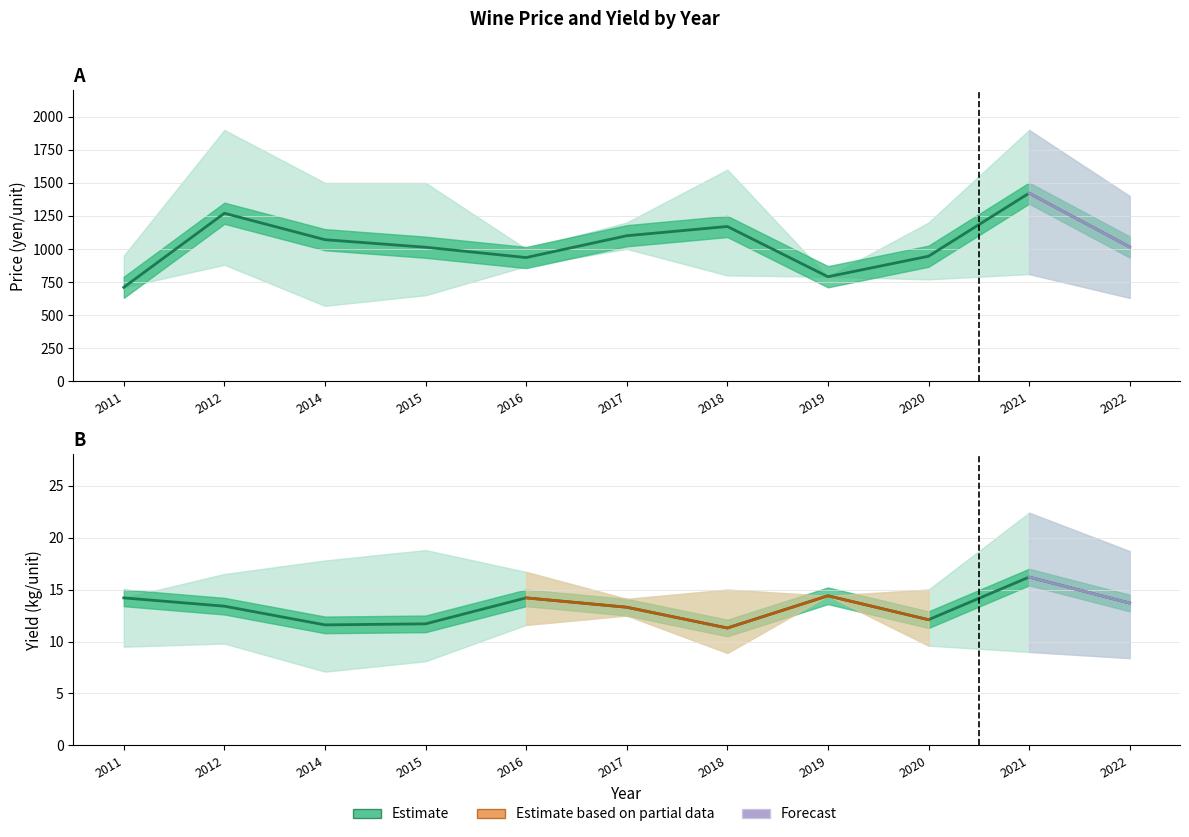

Reading left to right, transcribe all the data shown in this chart.

Price (yen/unit): 2011=710.0	2012=1270.0	2014=1070.0	2015=1013.0	2016=935.0	2017=1100.0	2018=1170.0	2019=790.0	2020=945.0	2021=1422.0	2022=1015.0
Price (yen/unit) upper: 2011=950.0	2012=1900.0	2014=1500.0	2015=1500.0	2016=1000.0	2017=1200.0	2018=1600.0	2019=790.0	2020=1200.0	2021=1900.0	2022=1400.0
Price (yen/unit) lower: 2011=710.0	2012=880.0	2014=570.0	2015=650.0	2016=870.0	2017=1000.0	2018=800.0	2019=790.0	2020=770.0	2021=810.0	2022=630.0
Yield (kg/unit): 2011=14.2	2012=13.4	2014=11.6	2015=11.7	2016=14.2	2017=13.3	2018=11.3	2019=14.4	2020=12.1	2021=16.2	2022=13.7
Yield upper: 2011=14.2	2012=16.5	2014=17.8	2015=18.8	2016=16.7	2017=14.1	2018=15.0	2019=14.4	2020=15.0	2021=22.4	2022=18.7
Yield lower: 2011=9.5	2012=9.8	2014=7.1	2015=8.1	2016=11.6	2017=12.5	2018=8.9	2019=14.4	2020=9.6	2021=9.0	2022=8.4